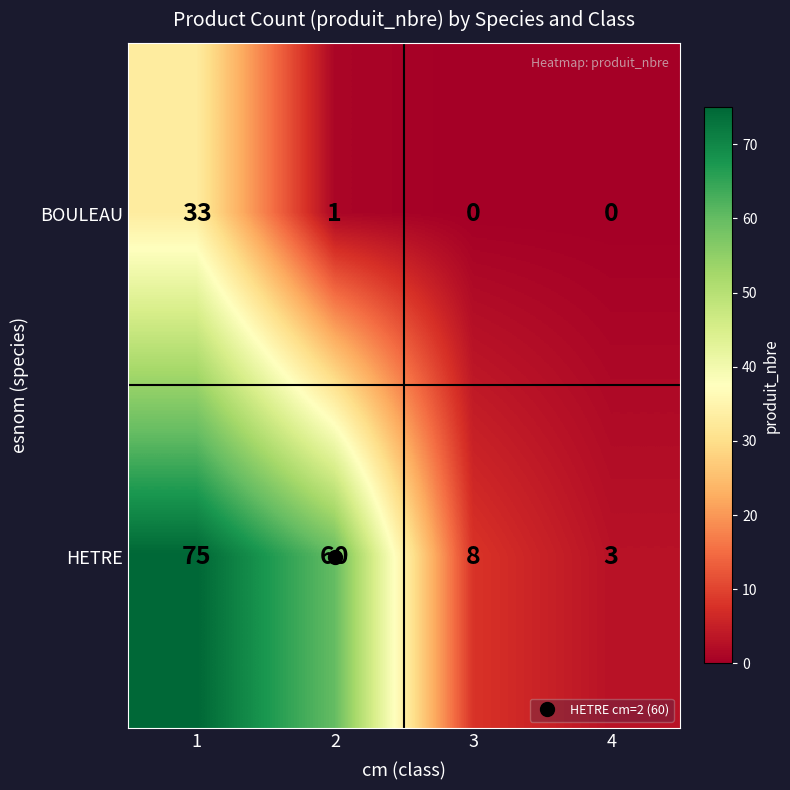

At which label does HETRE reach its minimum?

4